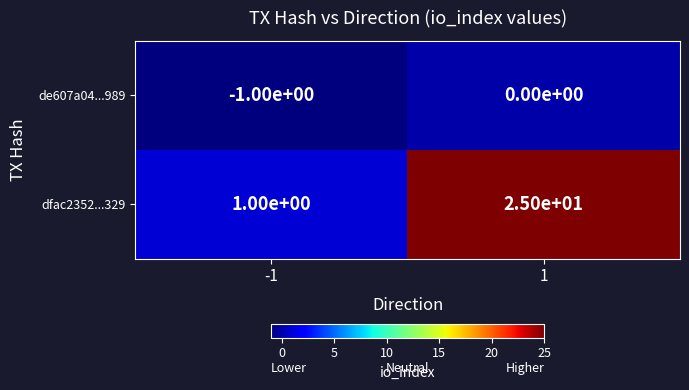

At how many categories does at least one series exceed 7?

1